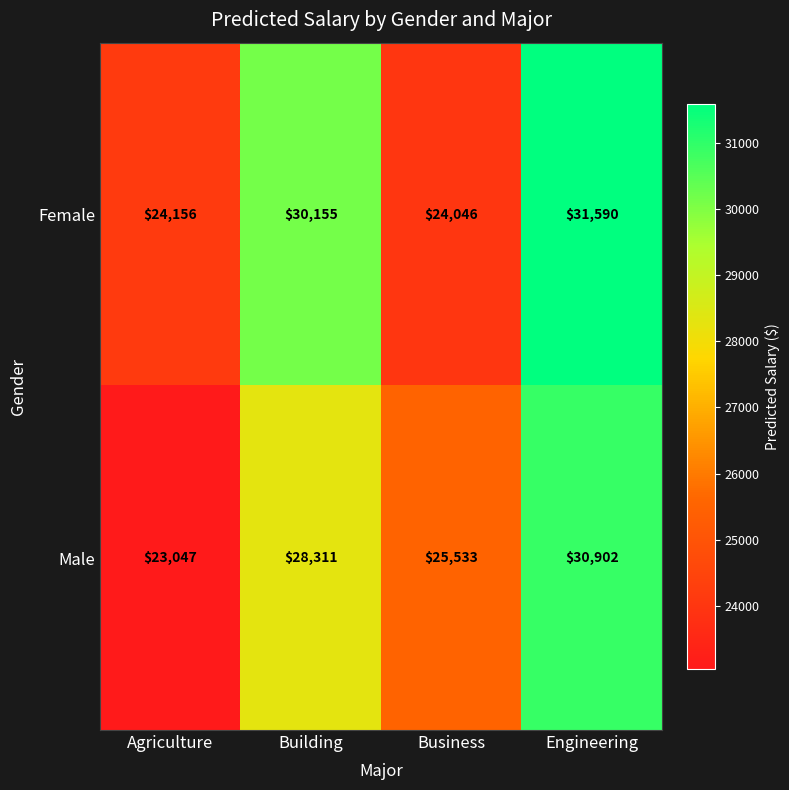

At which category is the sum across all series the highest?

Engineering